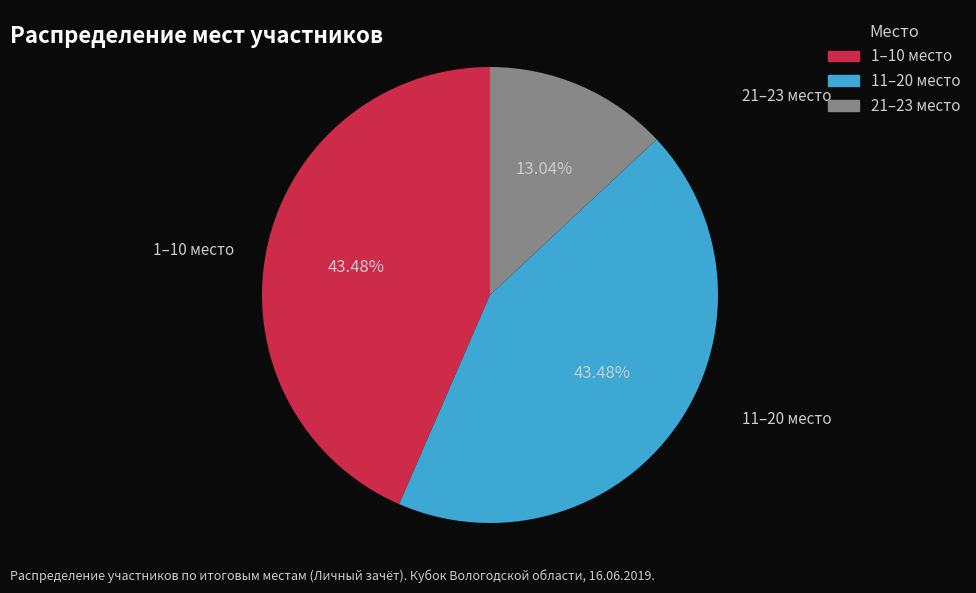

Is there a majority slice in this chart?

No